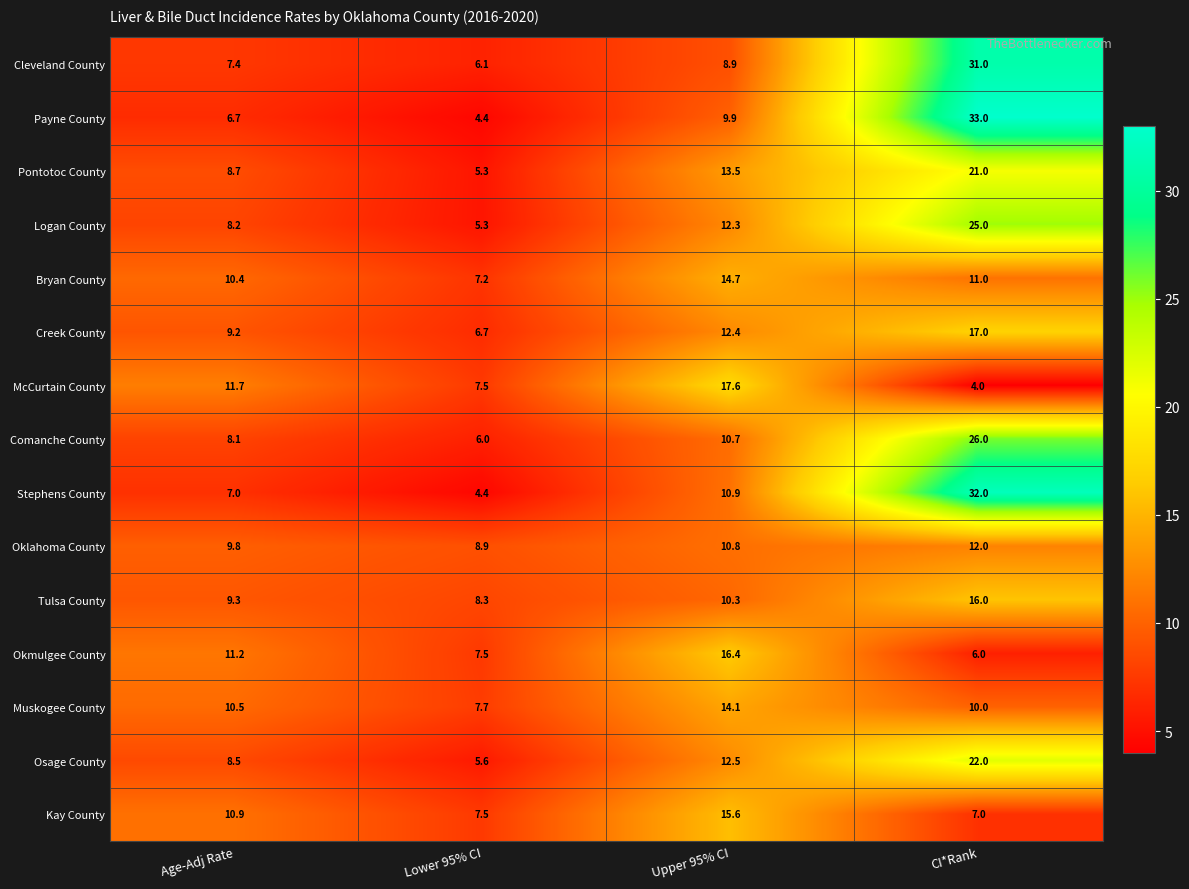

What is the maximum value shown in the chart?

33.0